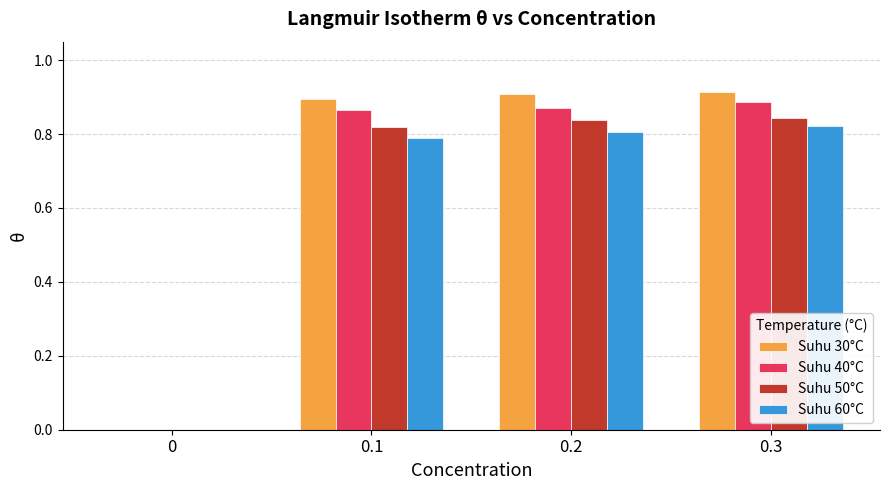

The value of Suhu 30°C at 0.2 is 0.9. True or false?

True